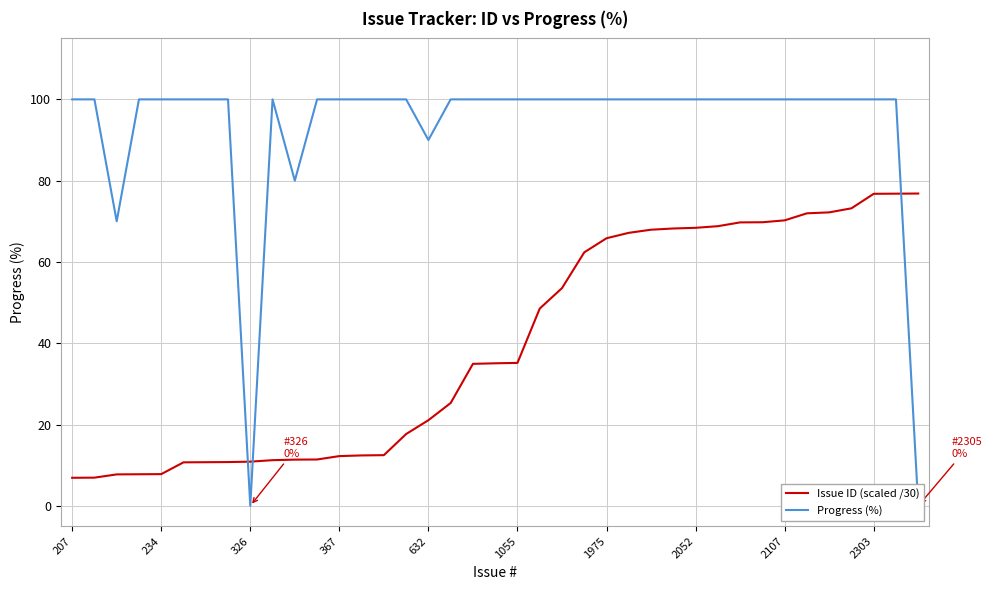

What is the highest value of the Issue ID (scaled /30) series?

76.8